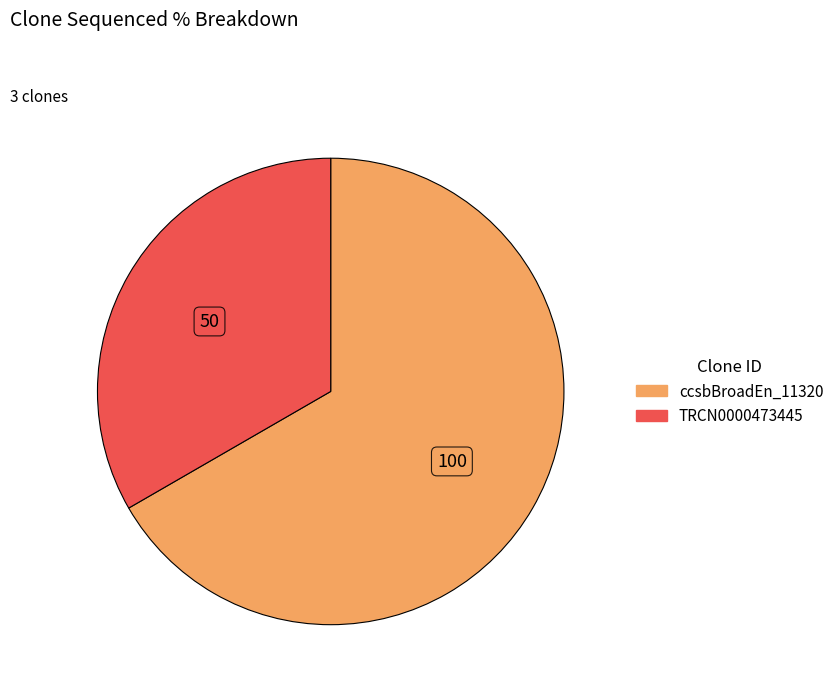

Is there any slice that represents more than half of the pie?

Yes